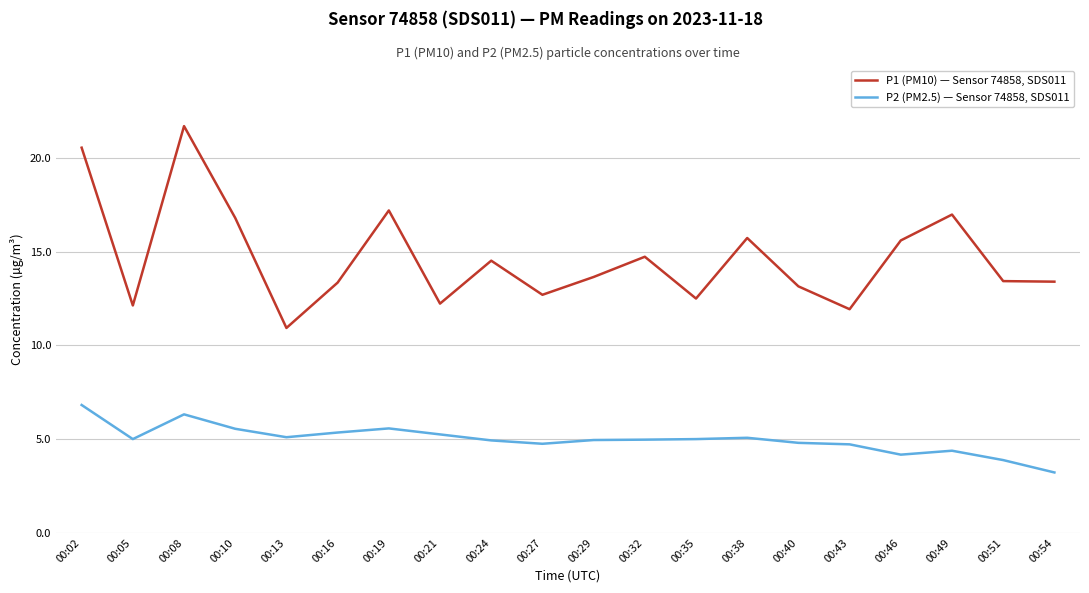

True or false: P1 (PM10) — Sensor 74858, SDS011 and P2 (PM2.5) — Sensor 74858, SDS011 intersect in this chart.

False